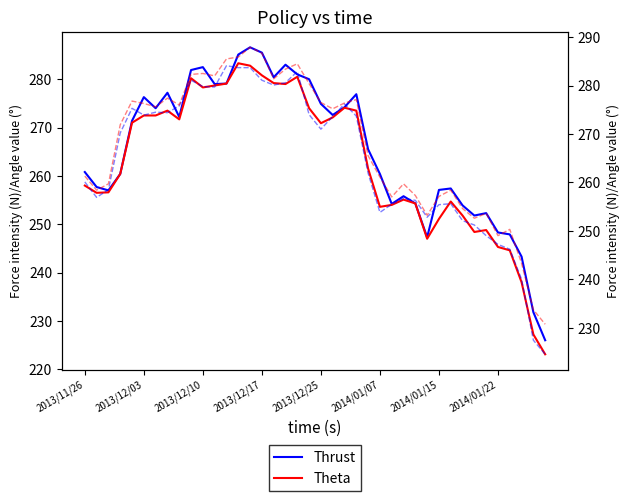

What is the label of the 4th point from the left?

2013/12/17